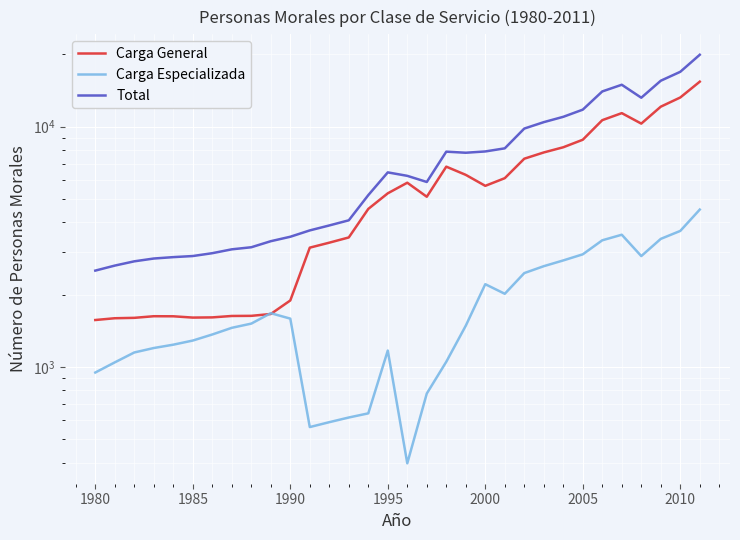

Which series has the widest spread of values?

Total